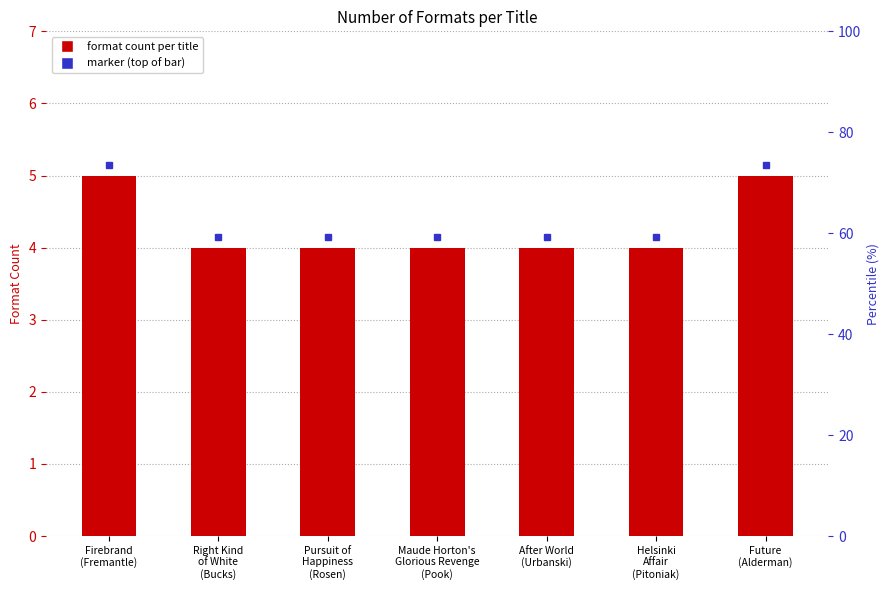

How many bars are there in total?

7